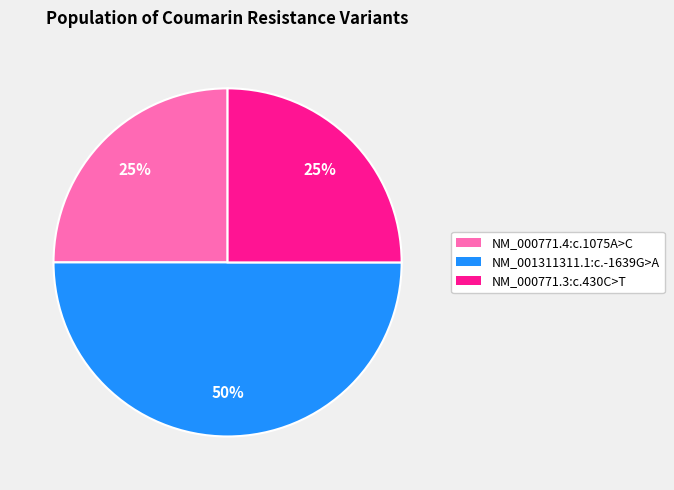

True or false: NM_000771.3:c.430C>T accounts for 25% of the total.

True